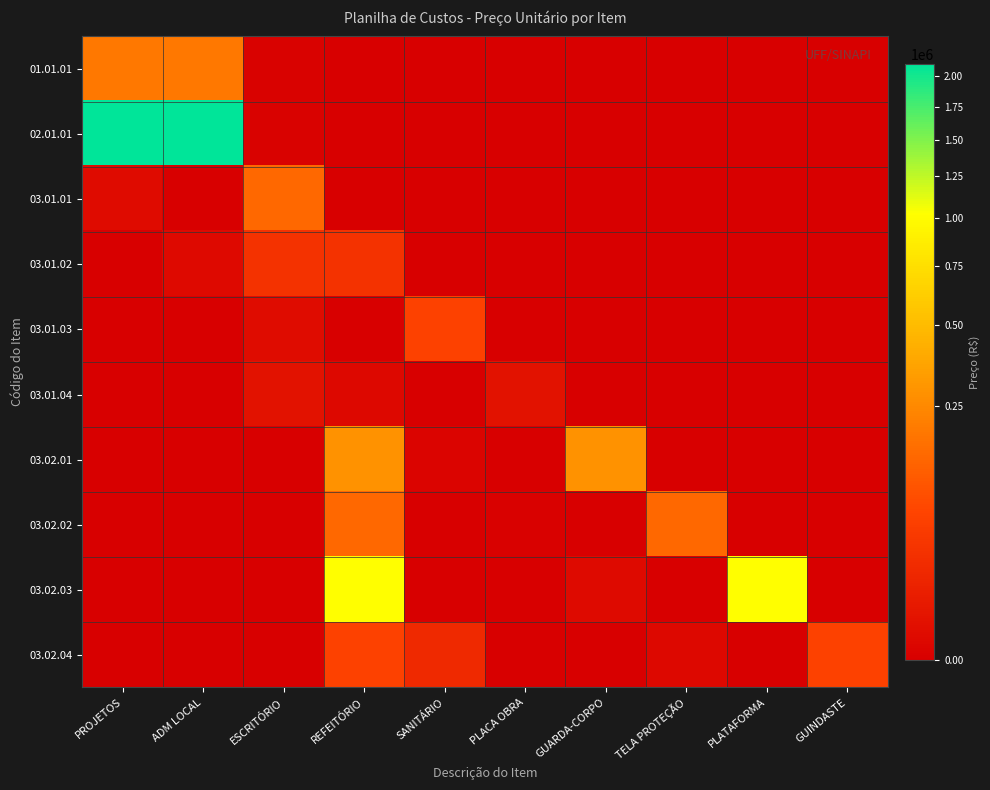

What is the total value across all series at PLATAFORMA?

1023694.8